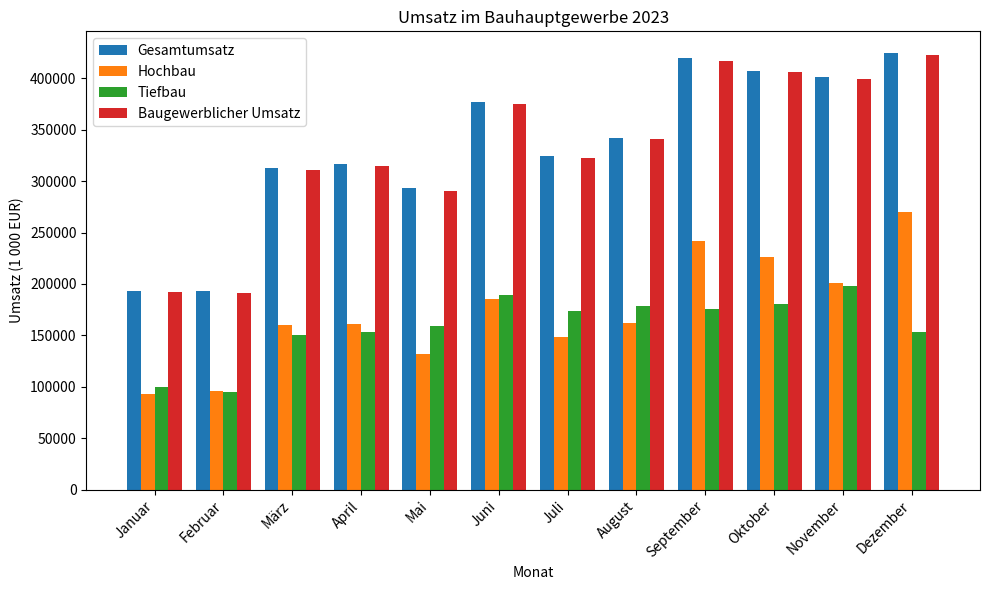

How many distinct data groups are displayed?

4